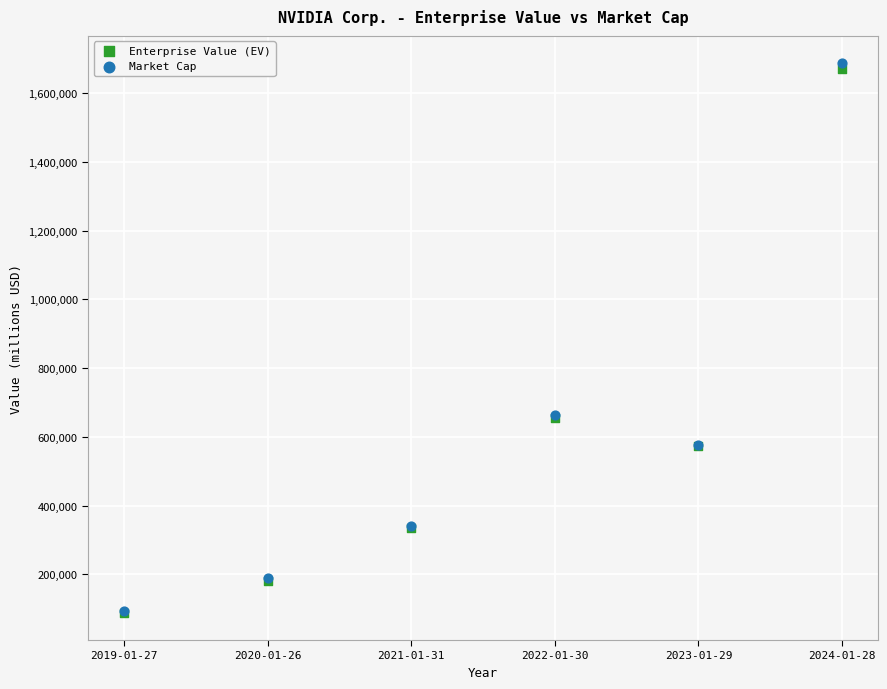

What are all the series names shown in the legend?

Enterprise Value (EV), Market Cap